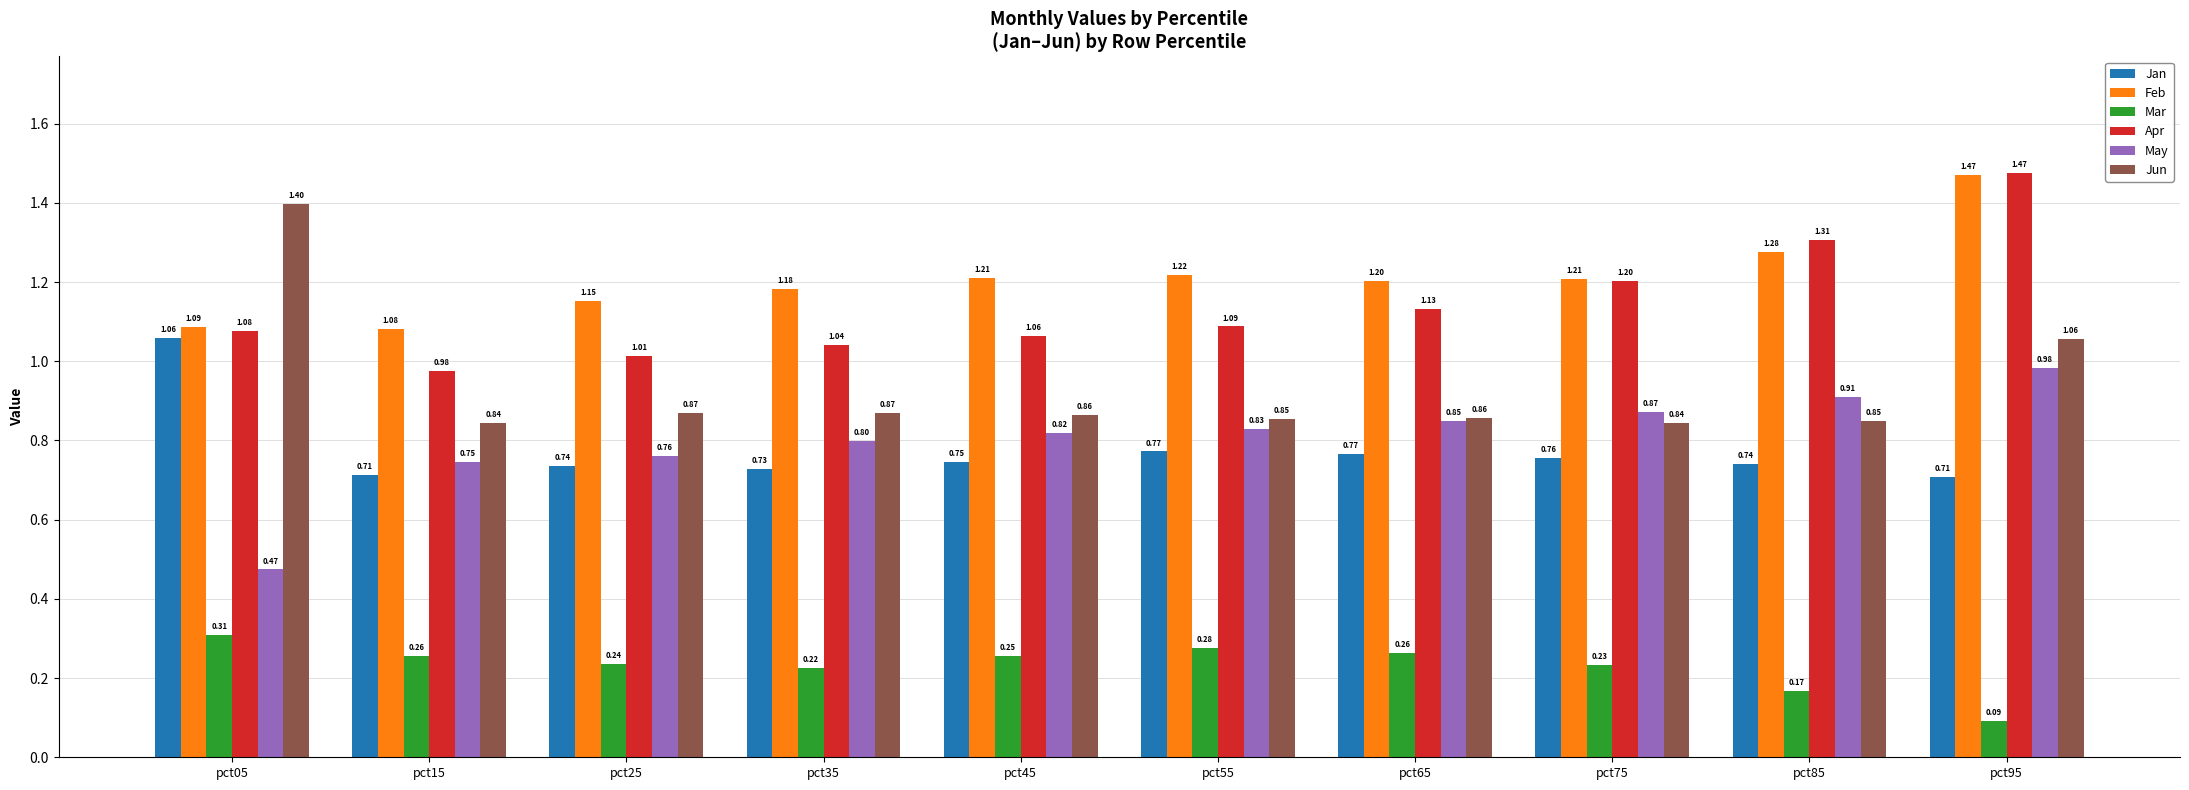

What are all the series names shown in the legend?

Jan, Feb, Mar, Apr, May, Jun